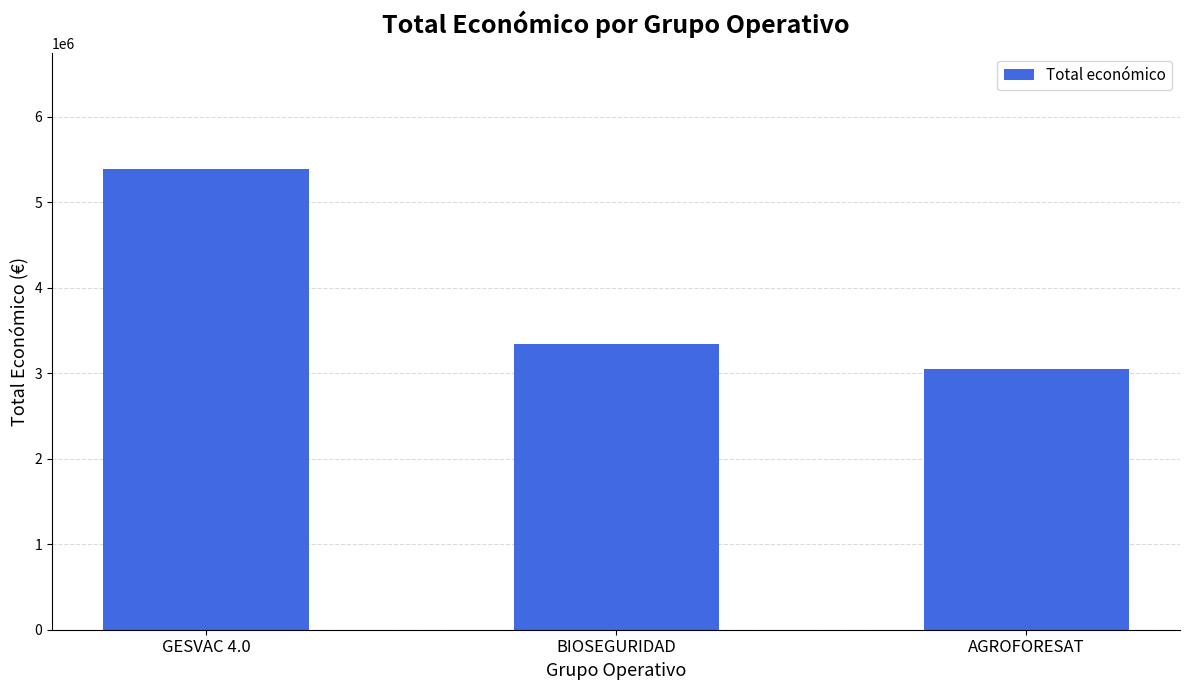

Where is the data nearest to the value 4221085?

BIOSEGURIDAD